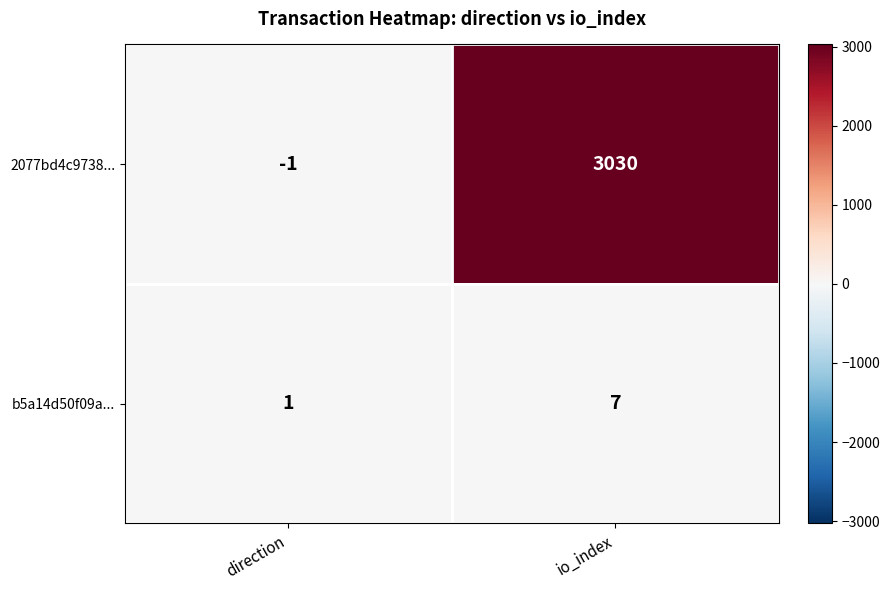

What is the sum of the b5a14d50f09a... values at io_index and direction?

8